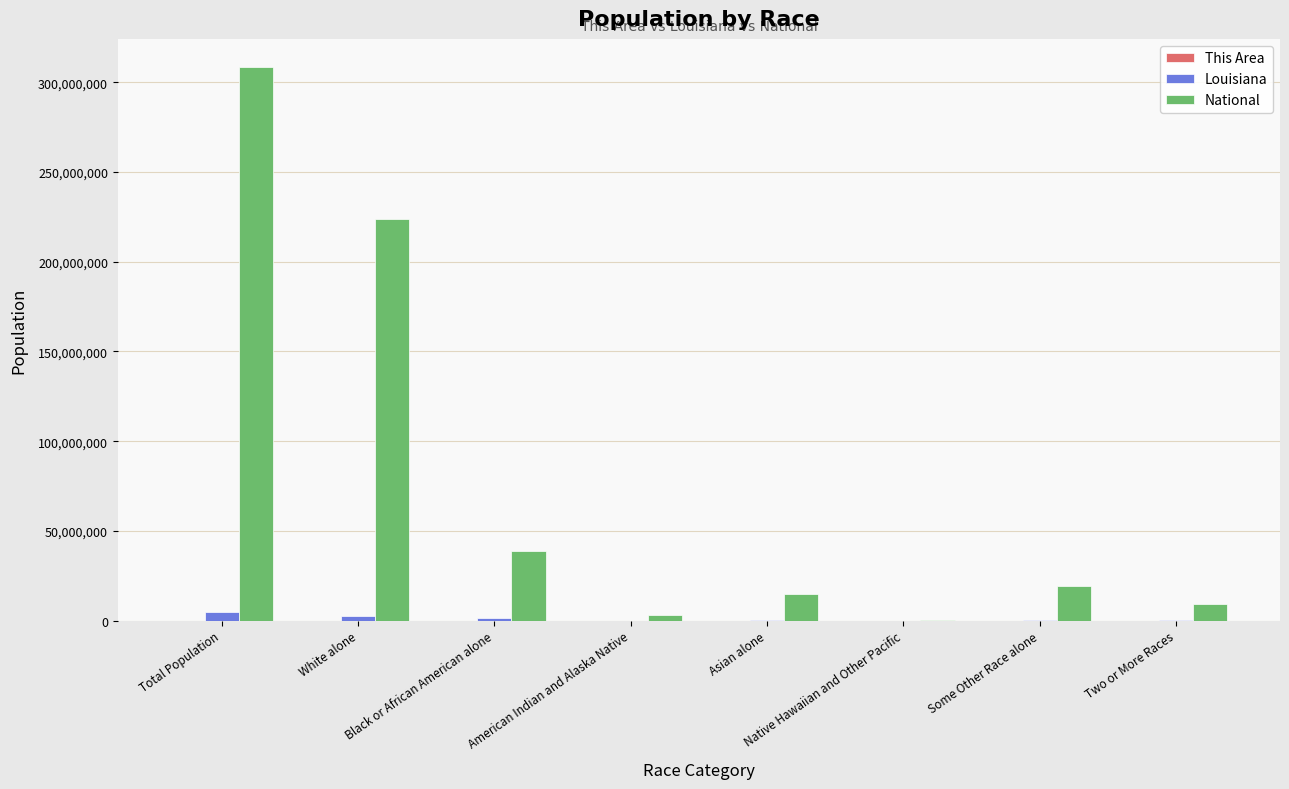

Where is National nearest to the value 154642775?

White alone